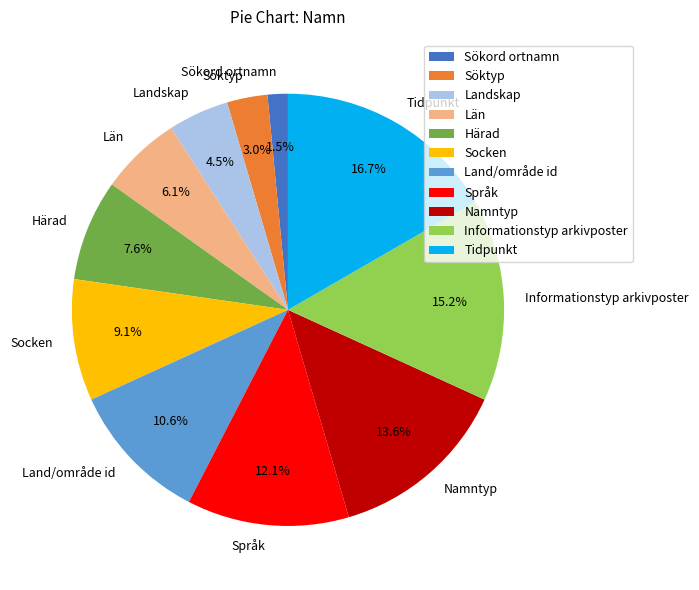

How many segments does this pie chart have?

11